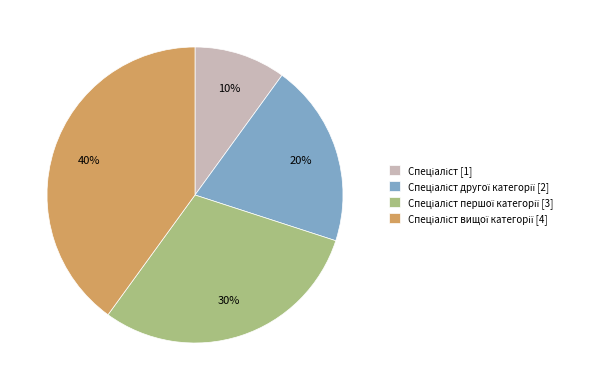

To the nearest percent, what is the difference between the largest and smallest slice percentages?

30%